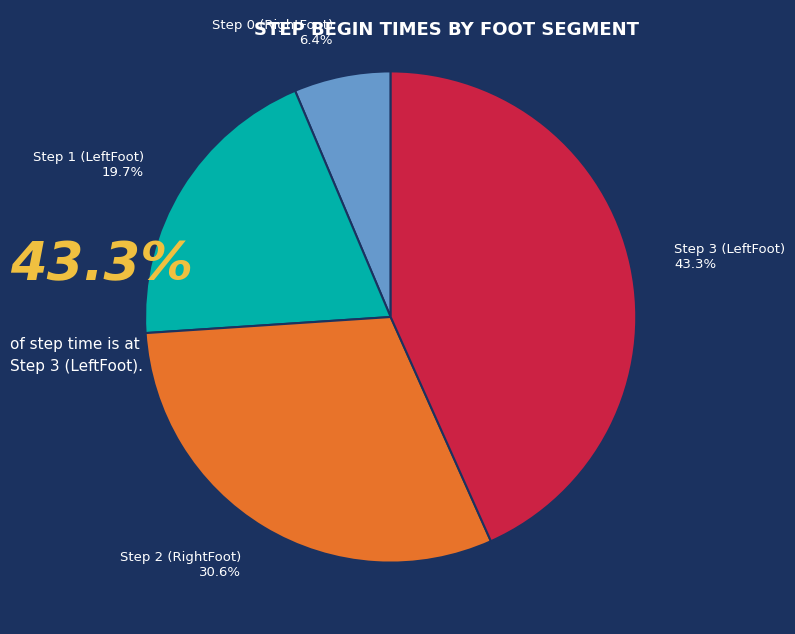

What is the smallest slice in the pie chart?

Step 0 (RightFoot)